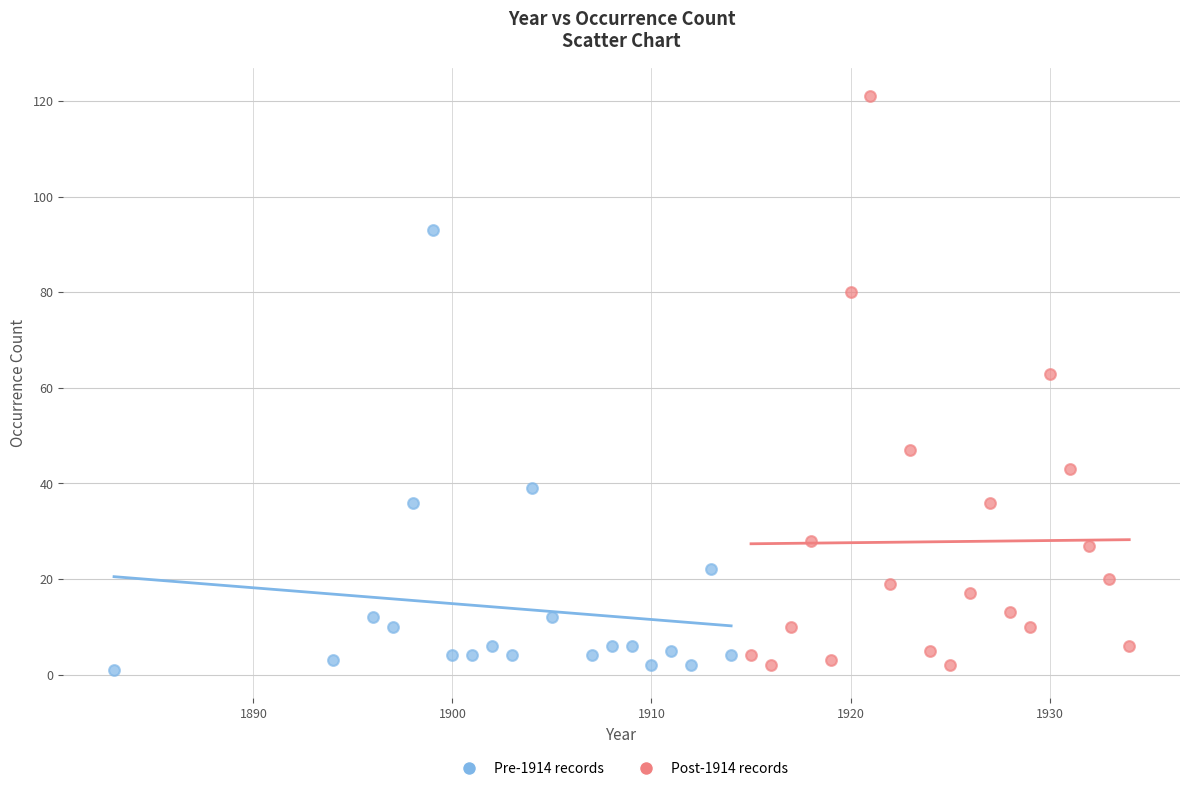

Which series has the widest spread of Y values?

Post-1914 records